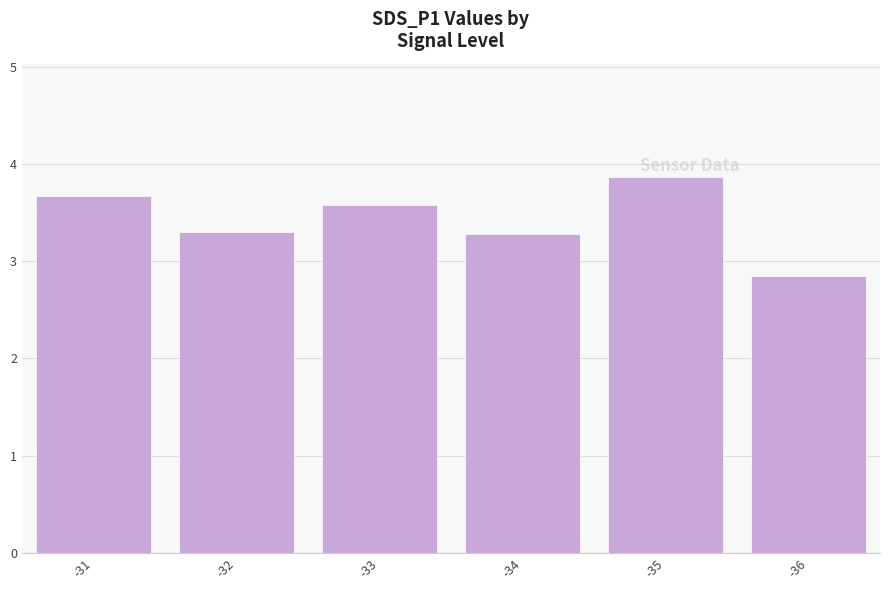

The value at -32 is 1.3. True or false?

False